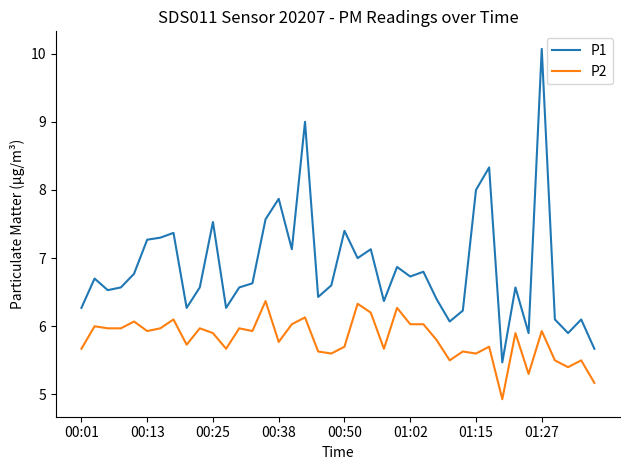

Reading left to right, extract all data points from this chart.

P1: 6.3	6.7	6.5	6.6	6.8	7.3	7.3	7.4	6.3	6.6	7.5	6.3	6.6	6.6	7.6	7.9	7.1	9.0	6.4	6.6	7.4	7.0	7.1	6.4	6.9	6.7	6.8	6.4	6.1	6.2	8.0	8.3	5.5	6.6	5.9	10.1	6.1	5.9	6.1	5.7
P2: 5.7	6.0	6.0	6.0	6.1	5.9	6.0	6.1	5.7	6.0	5.9	5.7	6.0	5.9	6.4	5.8	6.0	6.1	5.6	5.6	5.7	6.3	6.2	5.7	6.3	6.0	6.0	5.8	5.5	5.6	5.6	5.7	4.9	5.9	5.3	5.9	5.5	5.4	5.5	5.2